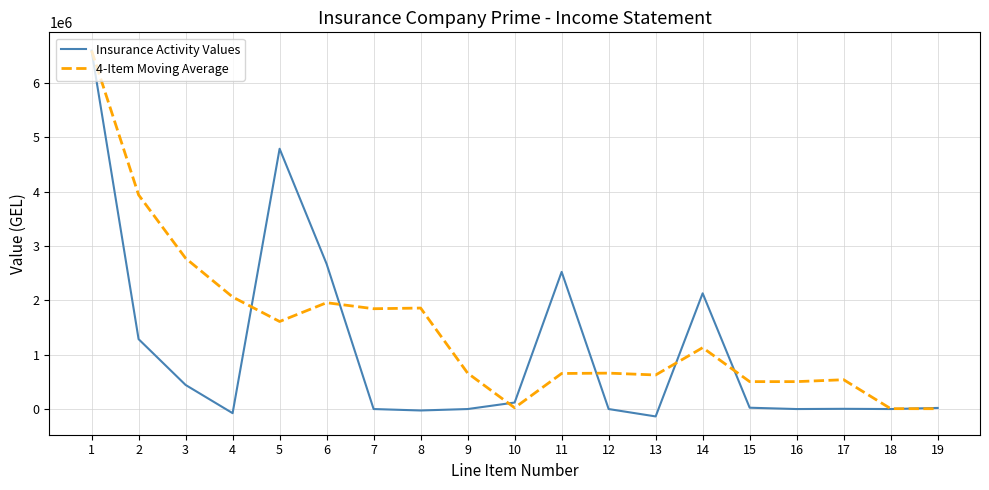

What is the total value across all series at 3?

3218108.3